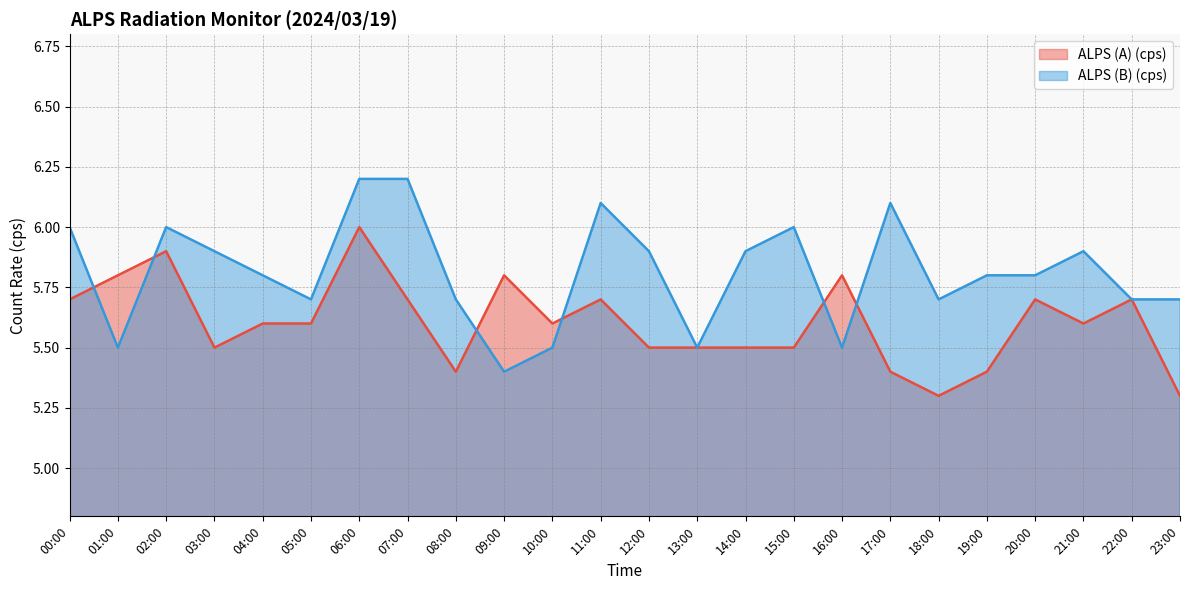

What are all the series names shown in the legend?

ALPS (A) (cps), ALPS (B) (cps)